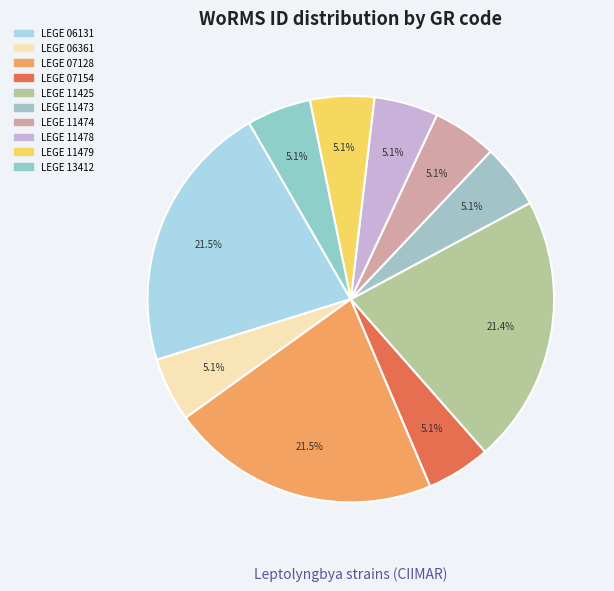

Rank the categories by value from highest to lowest.

LEGE 06131, LEGE 07128, LEGE 11425, LEGE 06361, LEGE 07154, LEGE 11473, LEGE 11474, LEGE 11478, LEGE 11479, LEGE 13412